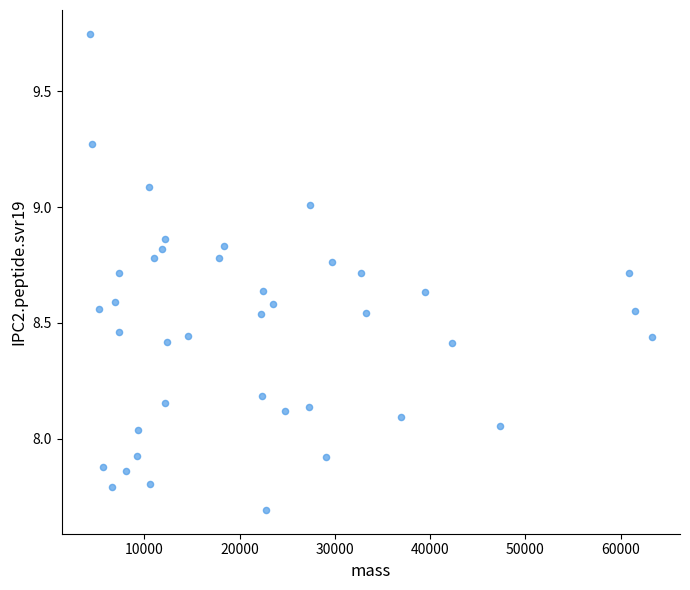

What is the range of X values (max minus min)?

59024.6